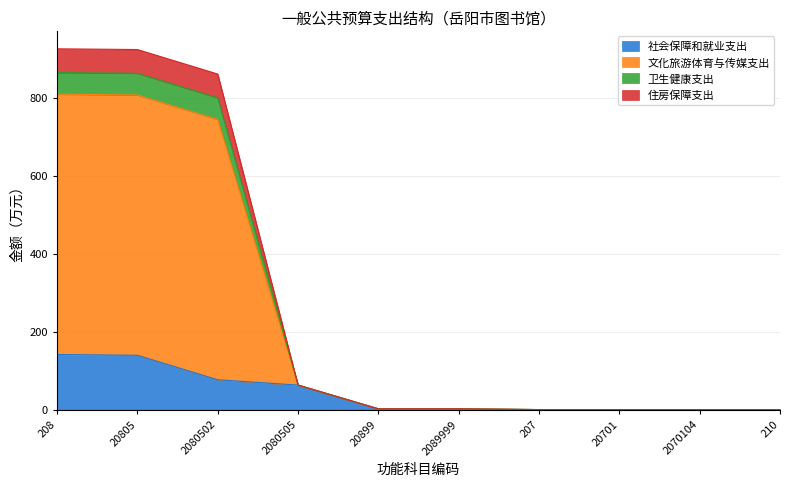

At which category is the sum across all series the highest?

208